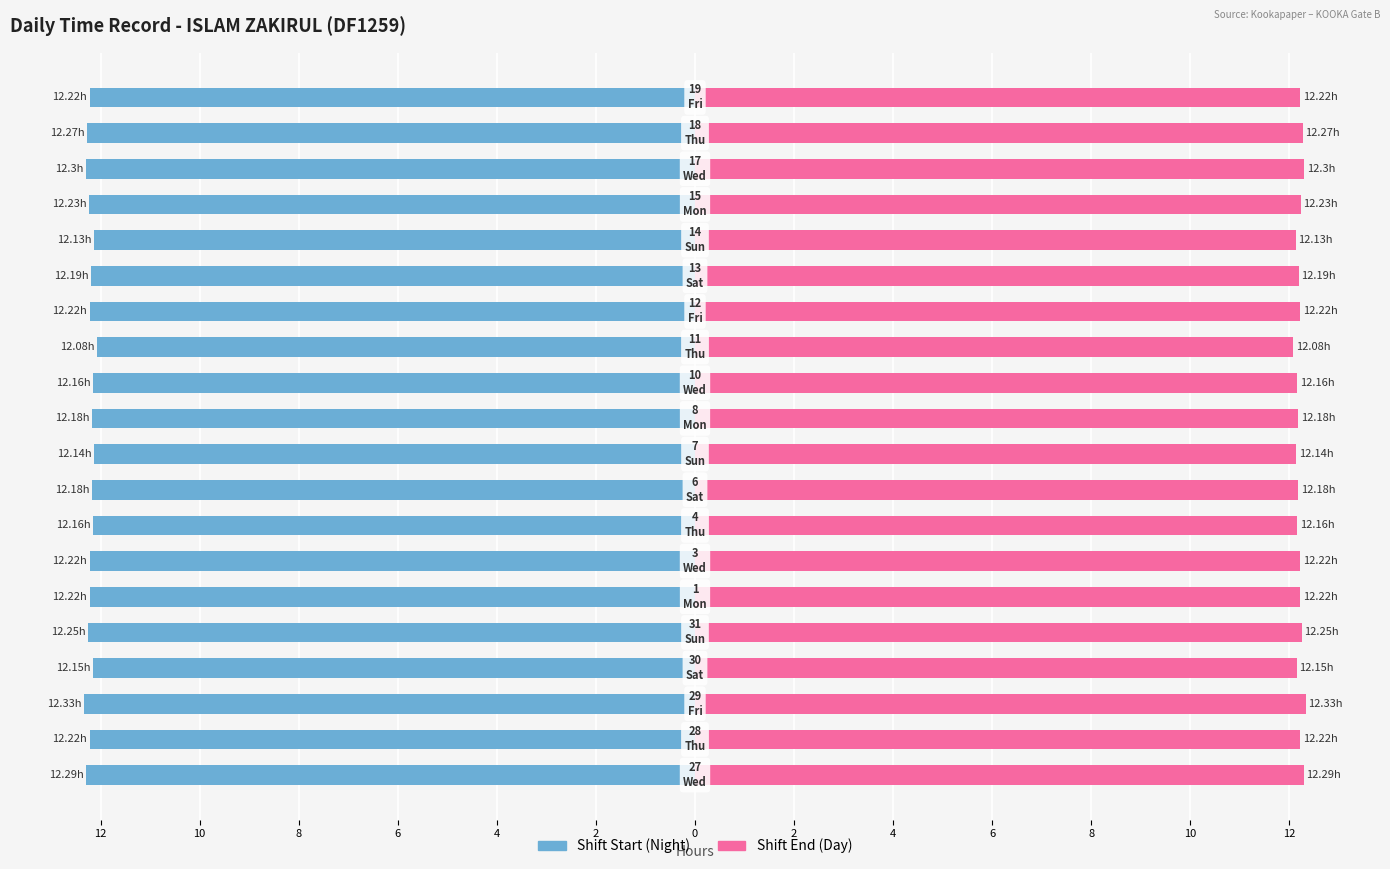

How many Shift End (Day) values are between 12 and 13?

20